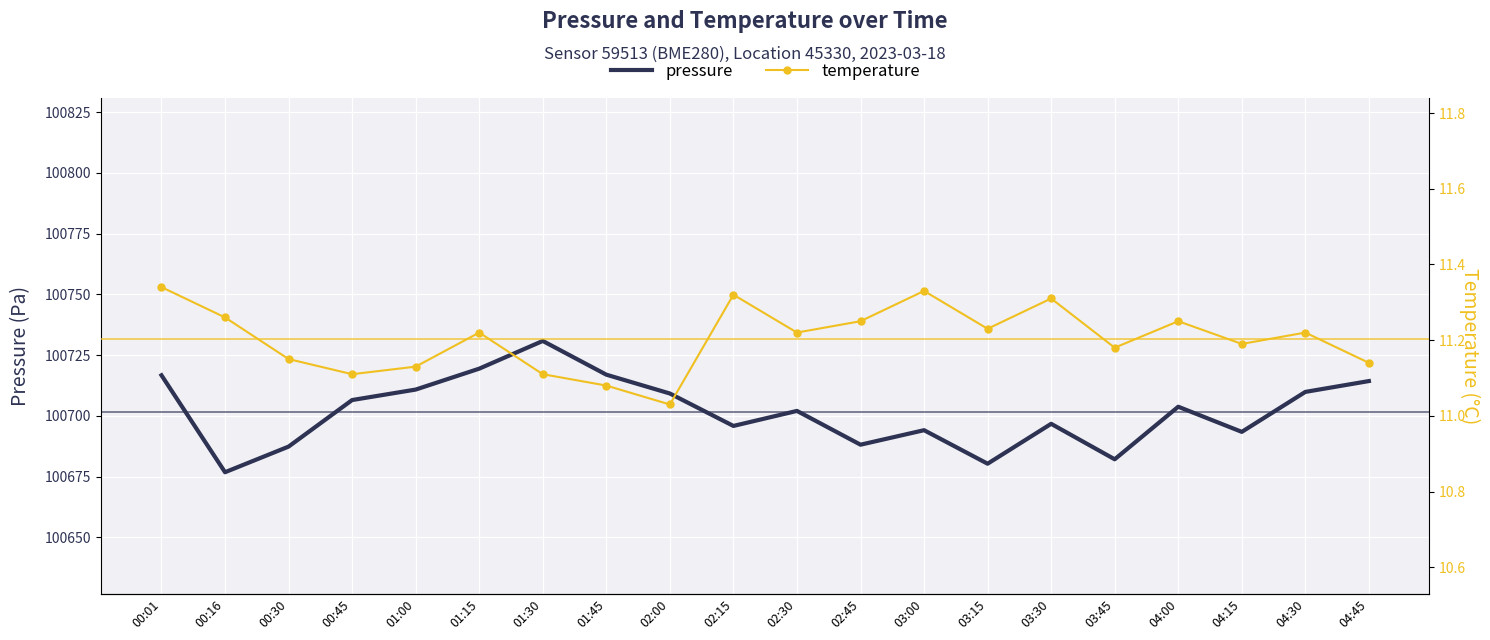

What is the sum of the pressure values at 02:45 and 04:15?

201381.6